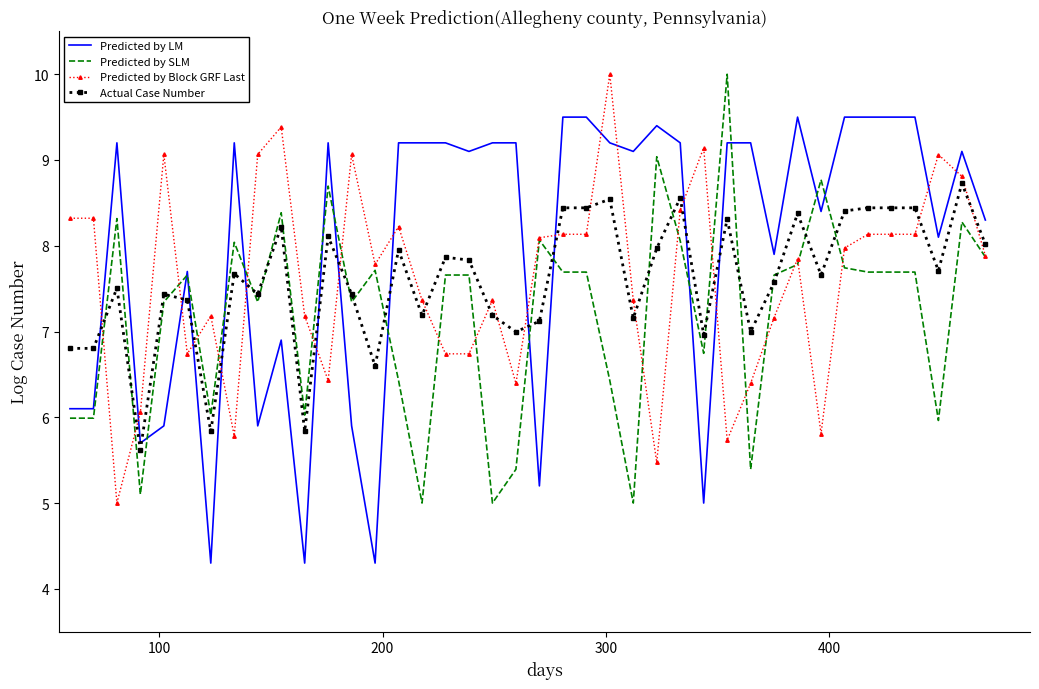

What is the smallest value displayed?

4.3